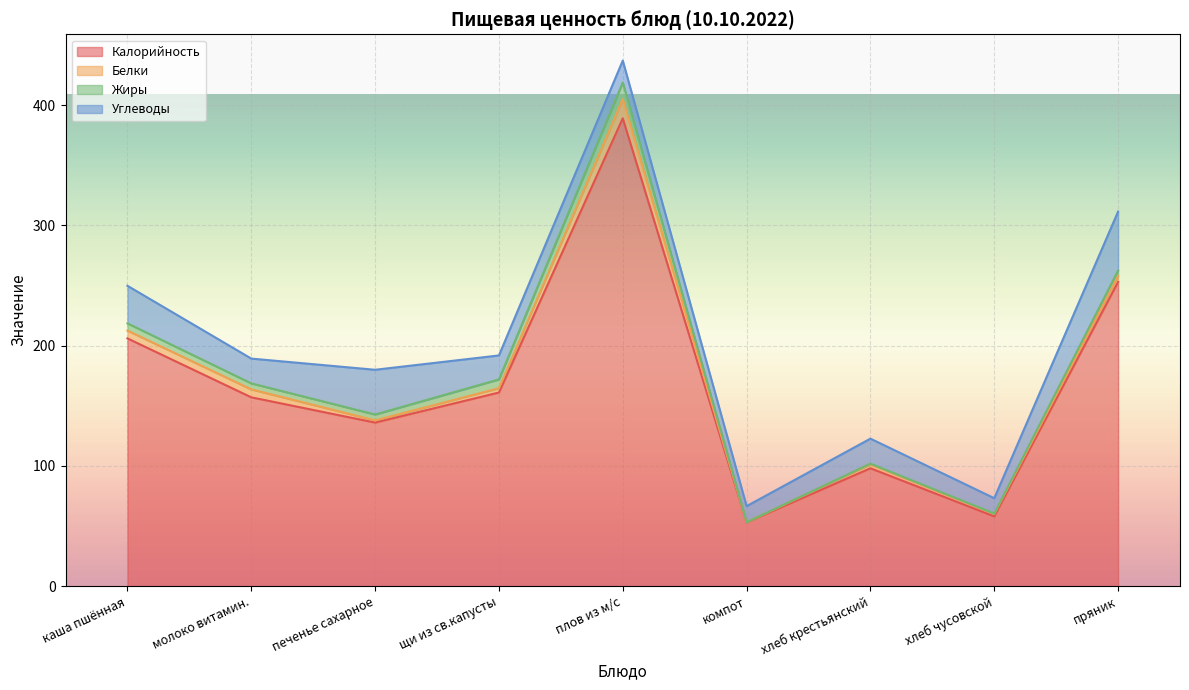

At плов из м/с, list the series in order from largest to smallest.

Калорийность, Углеводы, Белки, Жиры